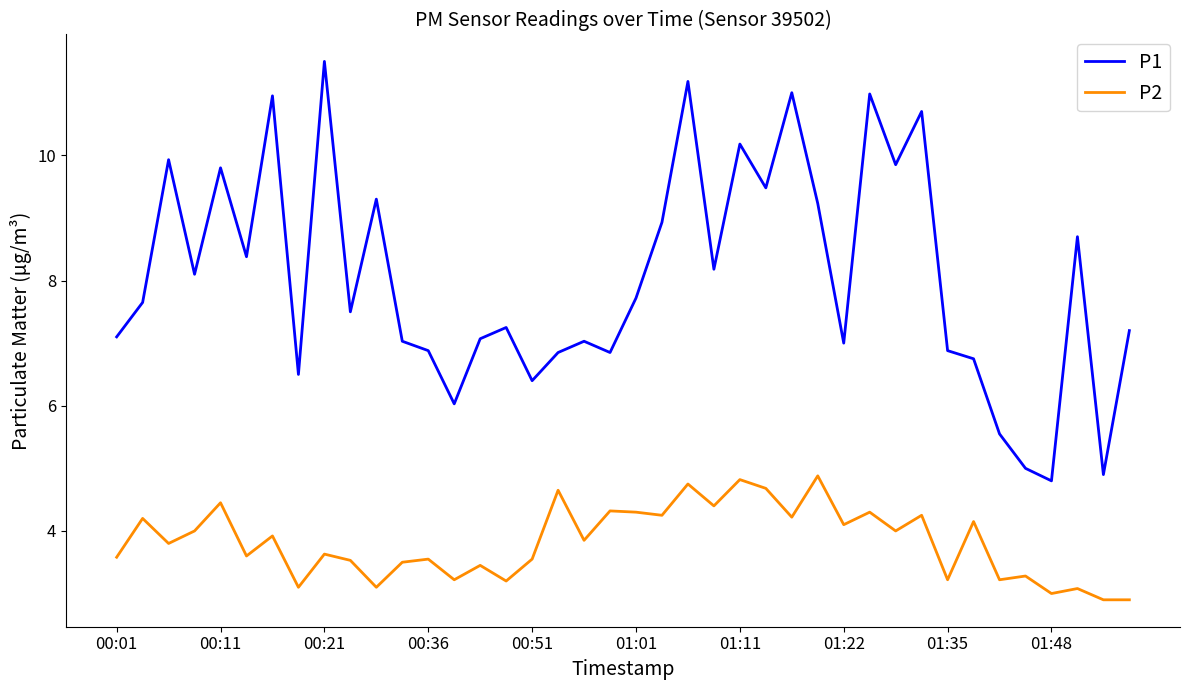

What is the smallest value displayed?

2.9